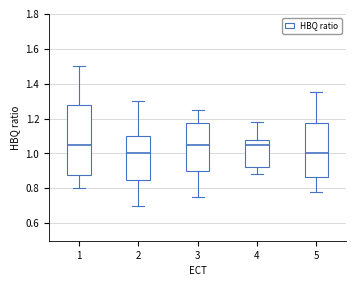

Where does the lower whisker of the box at x = 1 end on the y-axis? The values are not printed on the chart, so give them approximately, as read against the axis.

0.80